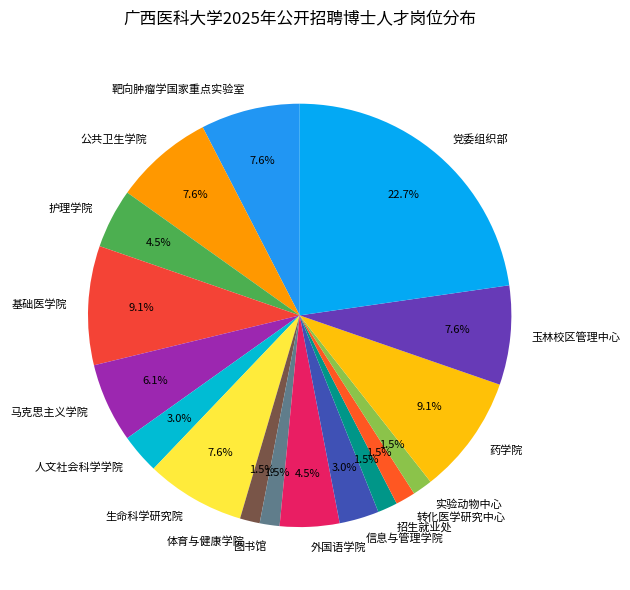

What percentage do 信息与管理学院 and 靶向肿瘤学国家重点实验室 together represent?

10.6%